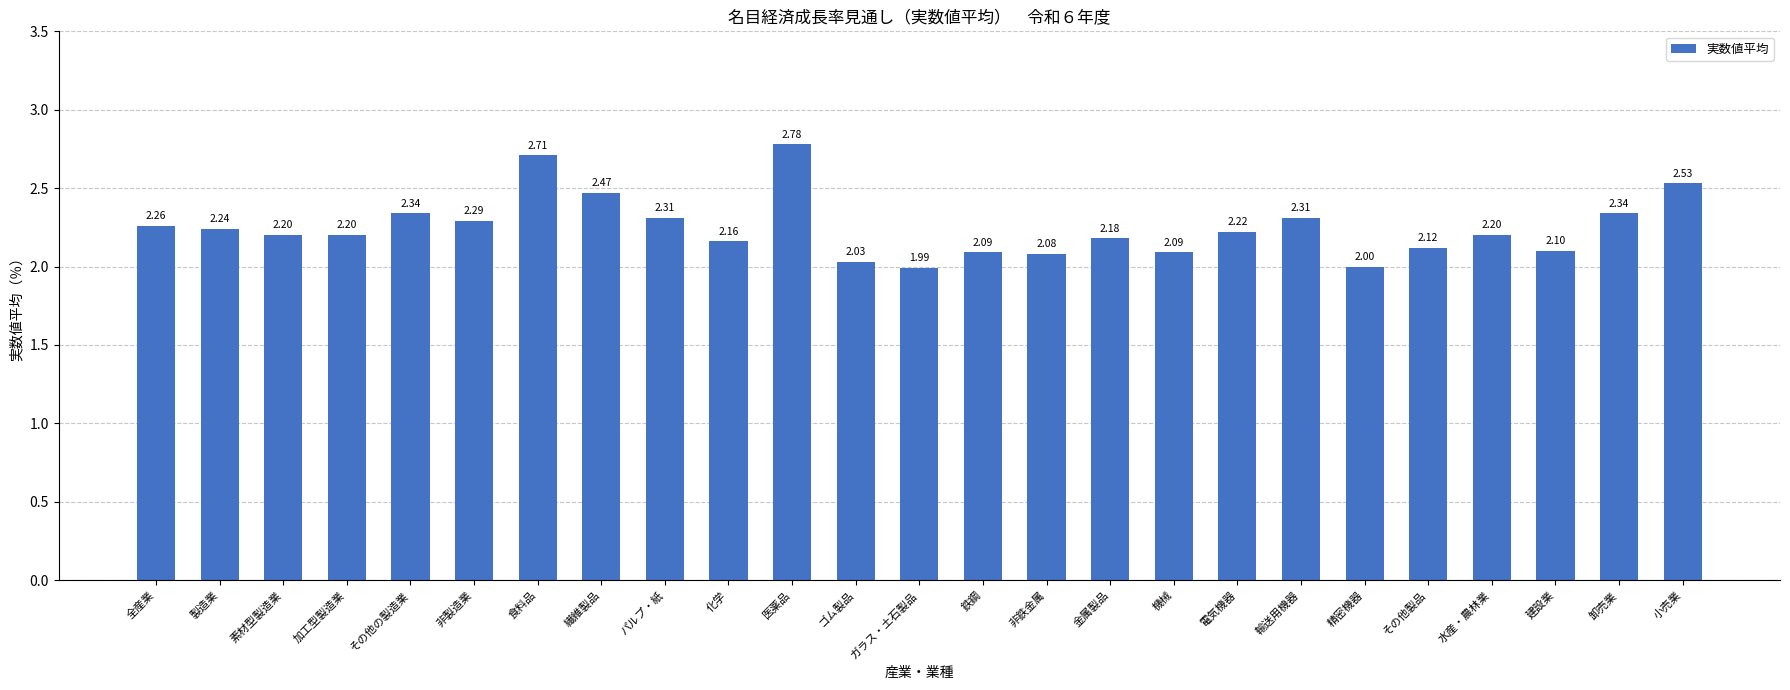

What is the difference between the maximum and minimum values?

0.8